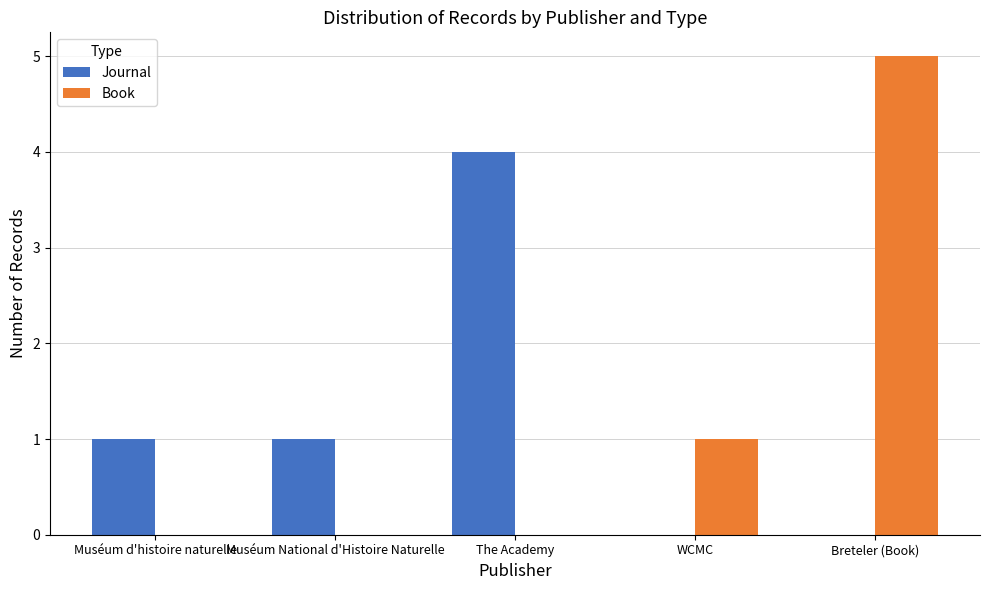

How many groups of bars are there?

5